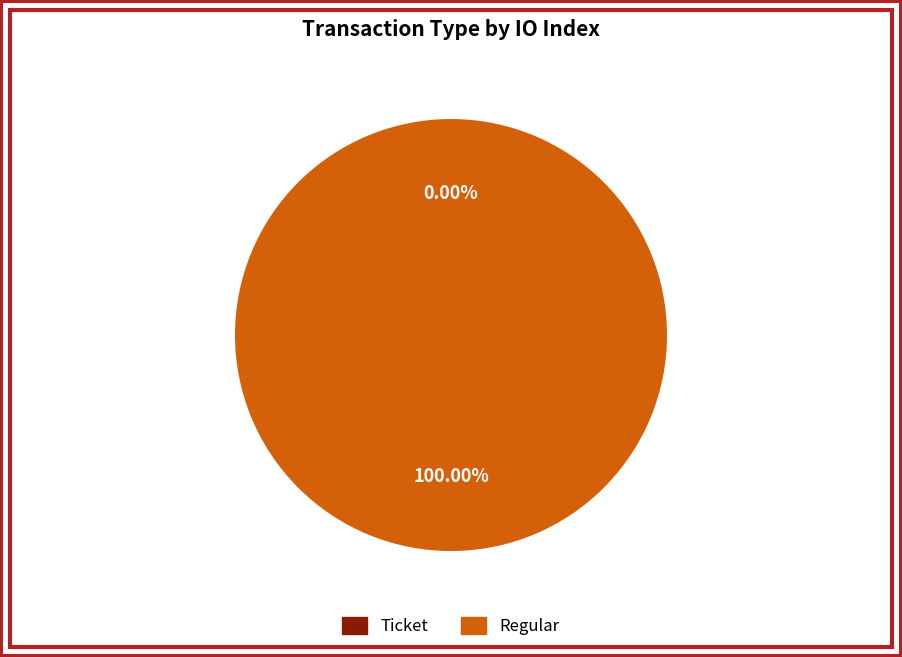

What is the total percentage of Regular and Ticket?

100.0%